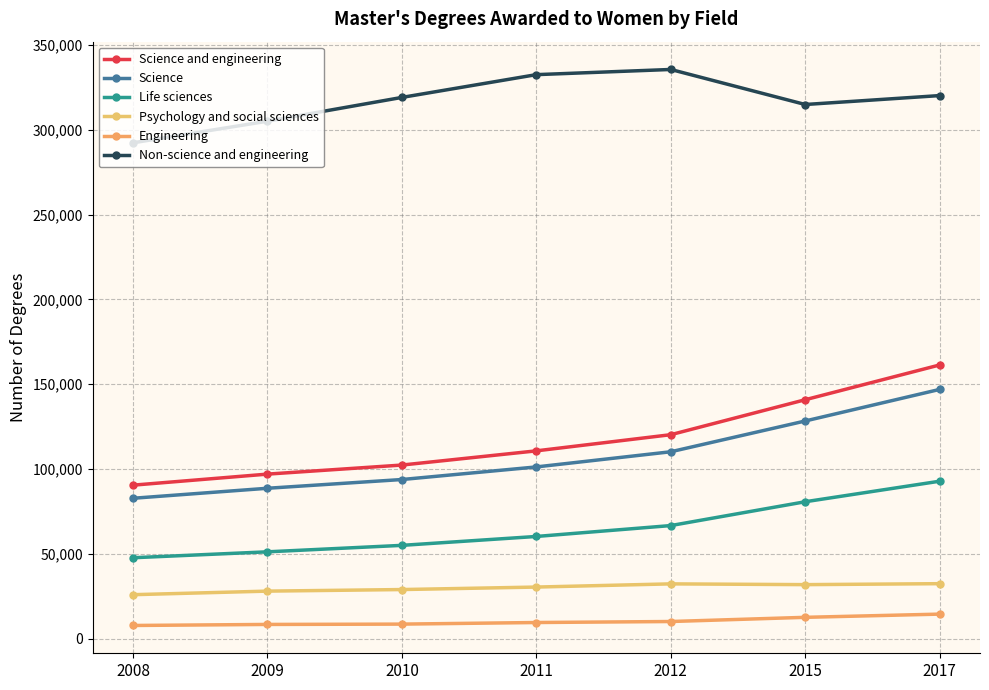

Is this an area chart (filled region under the line)?

No